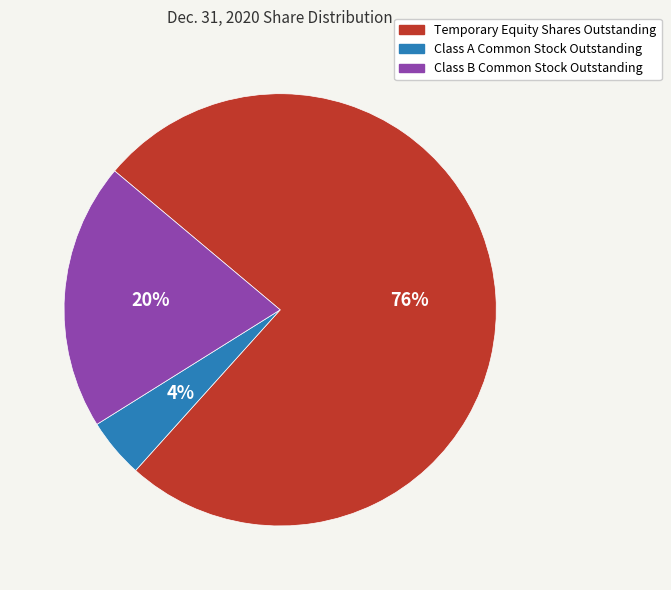

How many segments does this pie chart have?

3